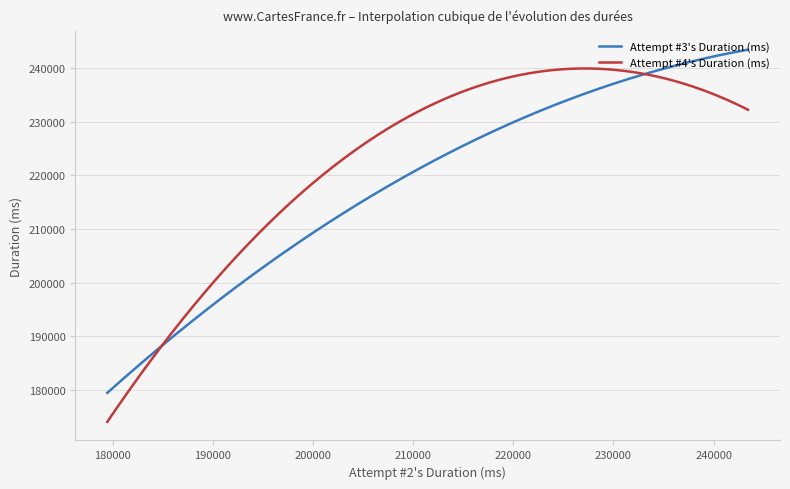

List the series in order of their overall mean, highest first.

Attempt #4's Duration (ms), Attempt #3's Duration (ms)